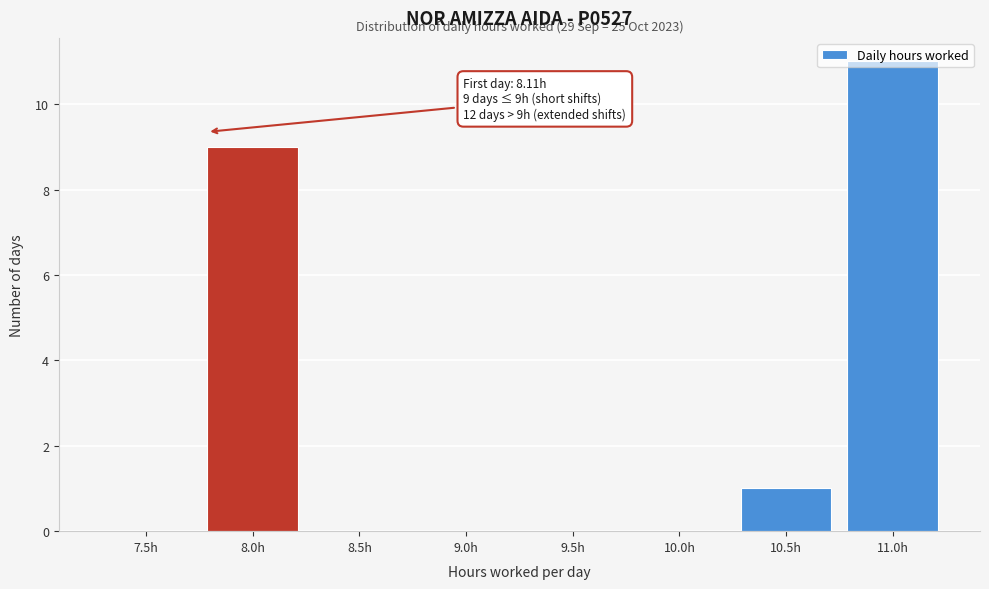

What is the sum of all values?

21